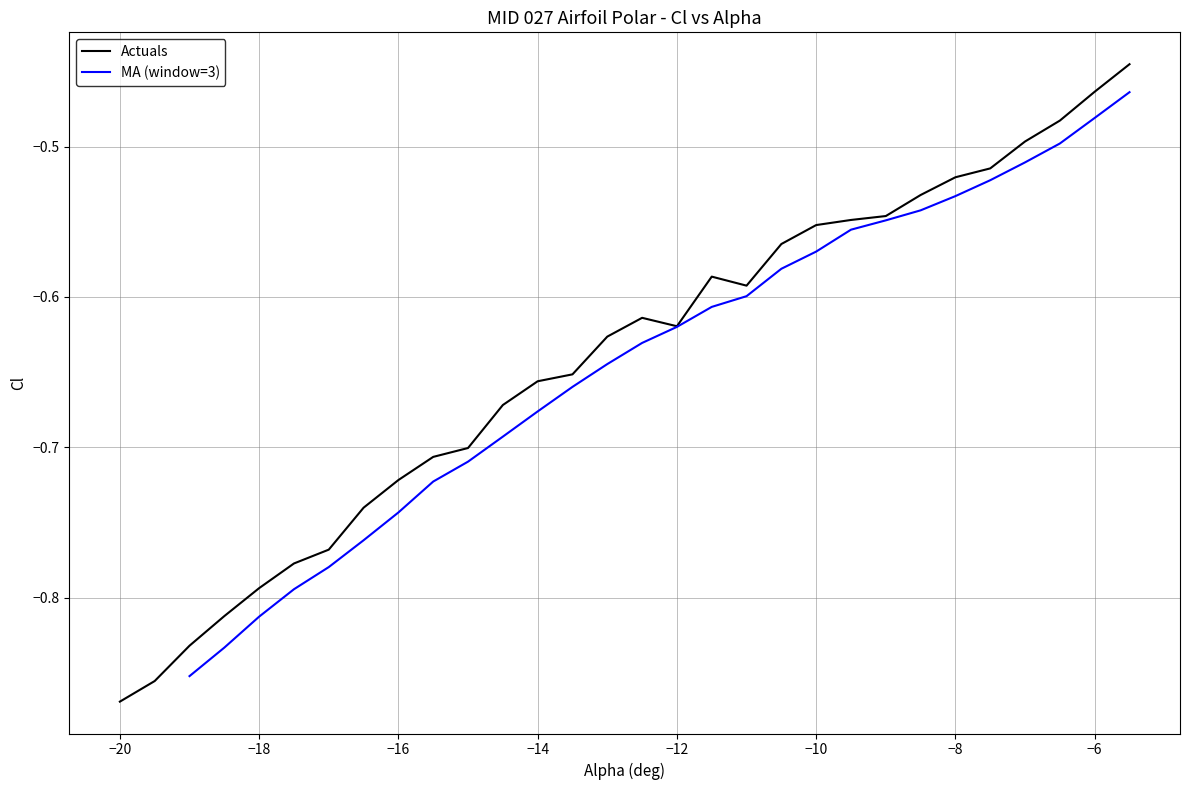

What is the maximum value shown in the chart?

-0.4